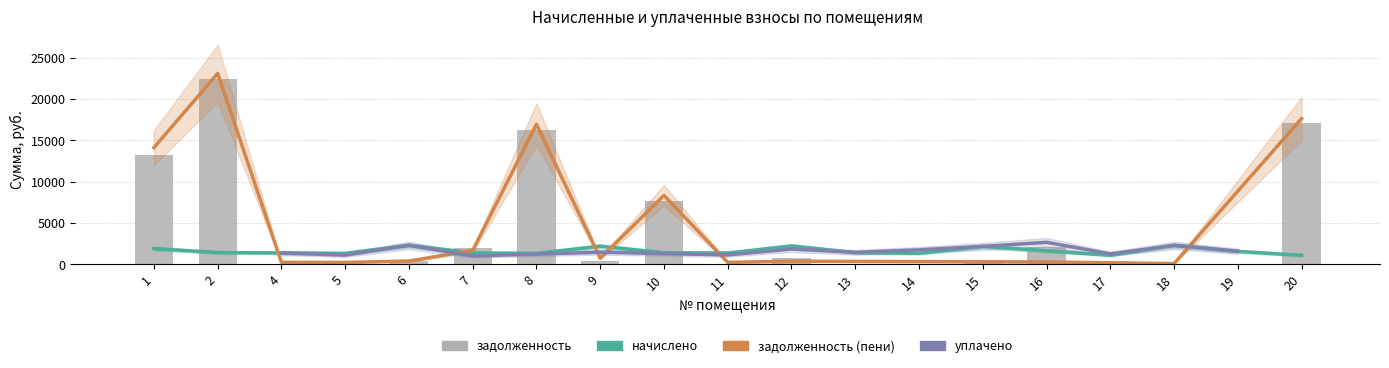

Is it true that начислено equals 3662.8 at 15?

False